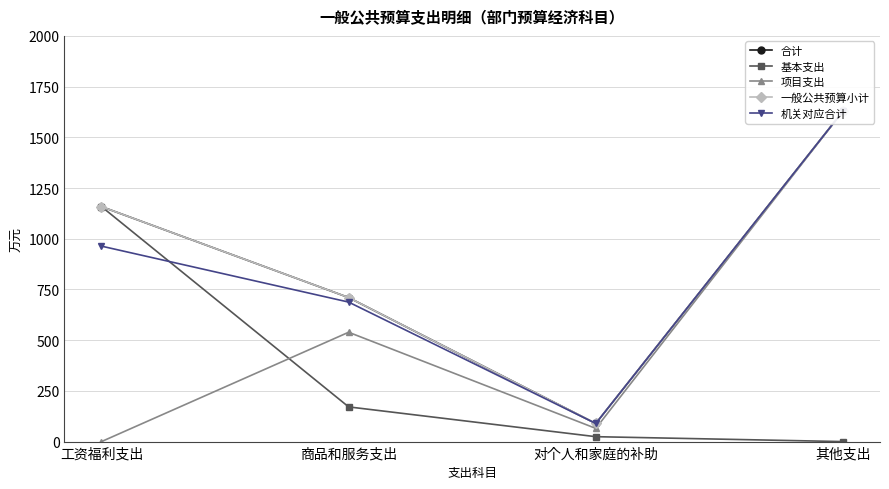

What is the difference between the 合计 values at 其他支出 and 工资福利支出?

470.4